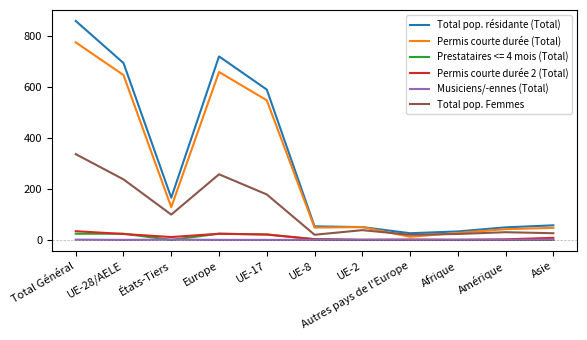

What is the total value across all series at Asie?

139